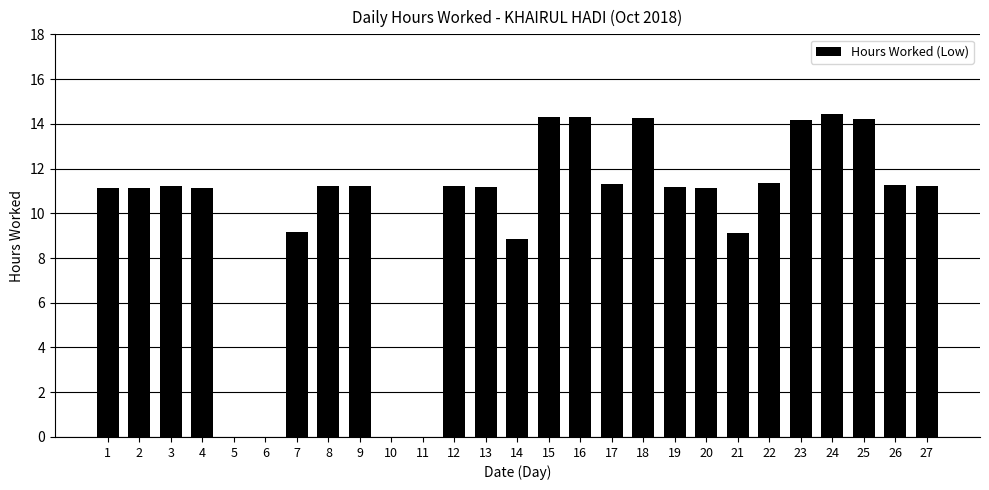

What is the difference between the values at 11 and 13?

11.2